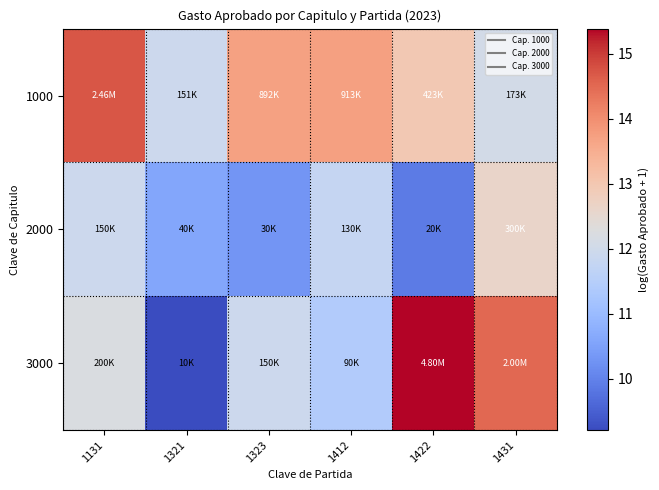

What is the total value across all series at 1321?

31.7